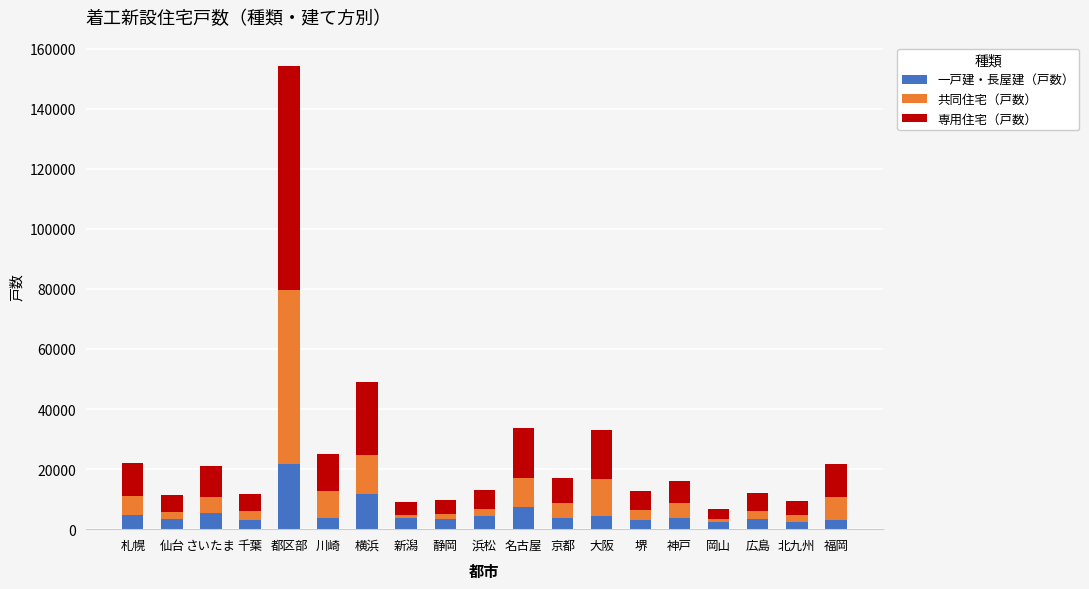

What is the average value of the 一戸建・長屋建（戸数） series?

5171